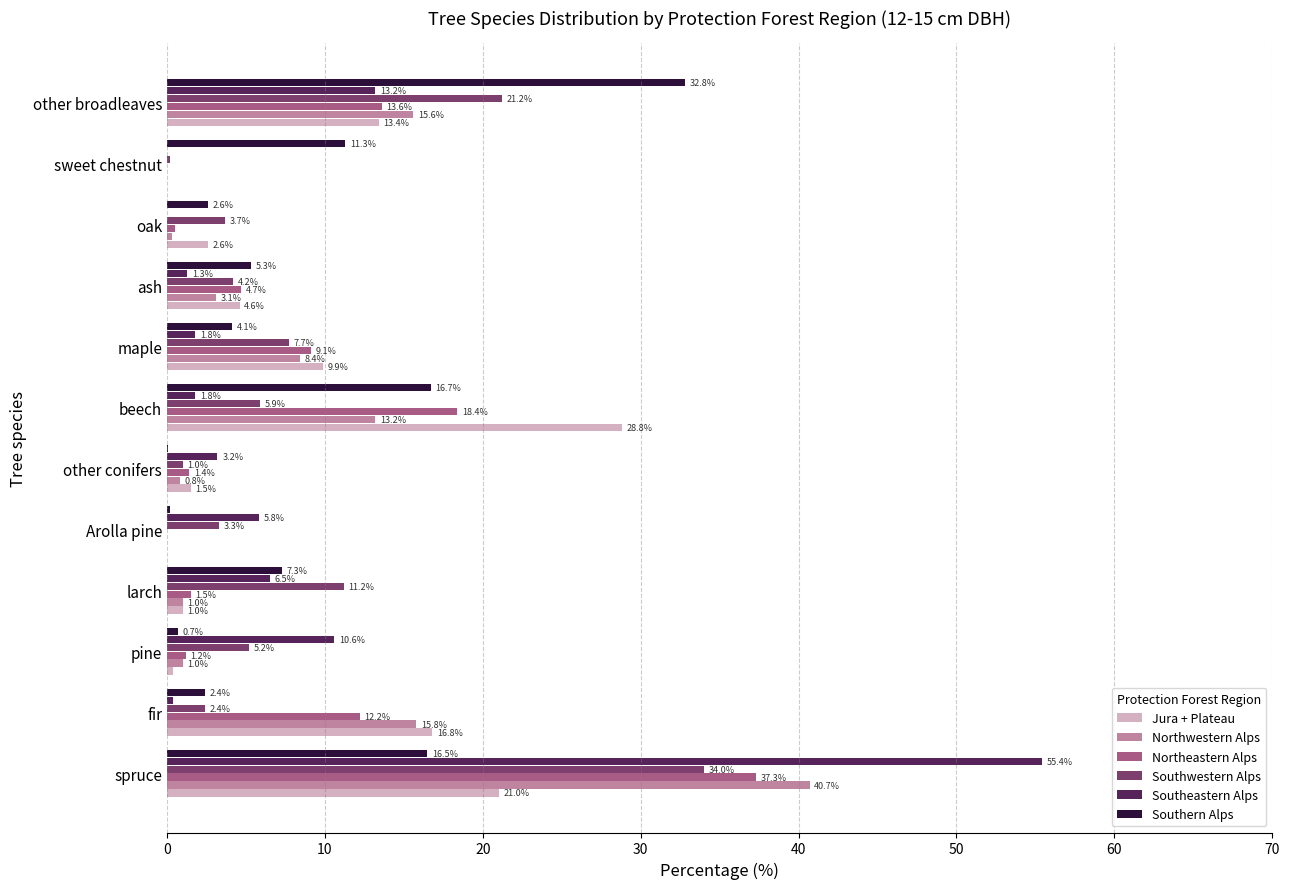

Which category has the highest value in the Southeastern Alps series?

spruce